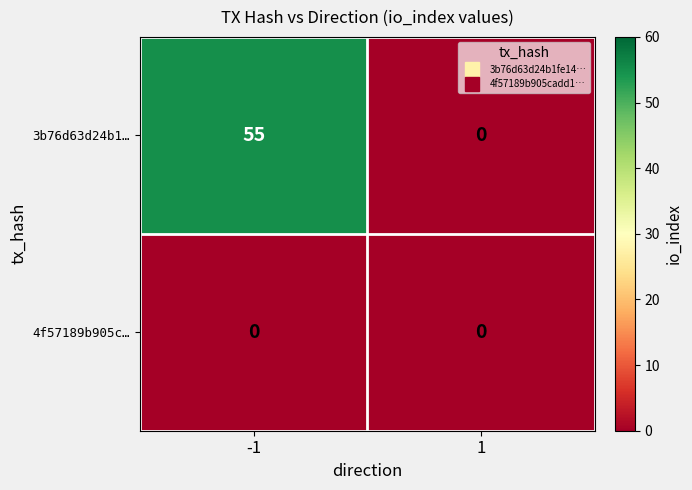

What is the sum of the 3b76d63d24b1… values at -1 and 1?

55